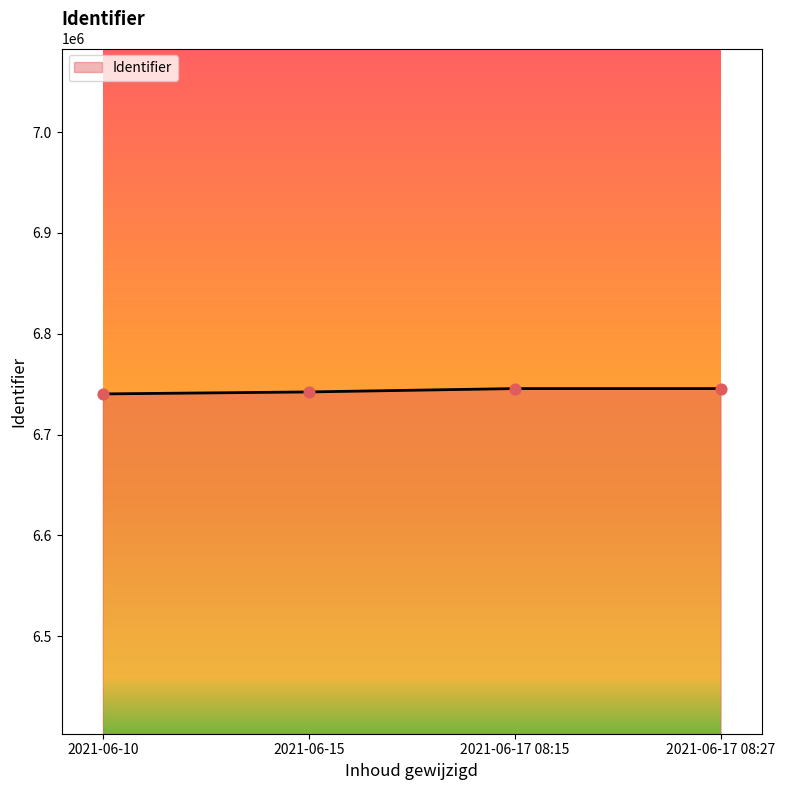

What is the ratio of the value at 2021-06-15 to the value at 2021-06-17 08:15?

1.0